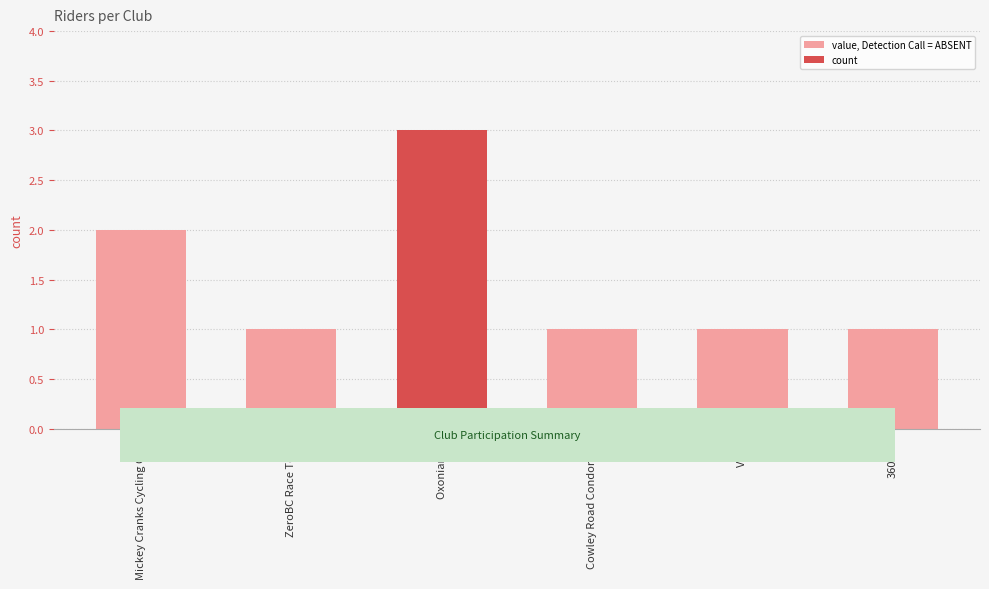

True or false: the data shows 3 at Oxonian CC.

True